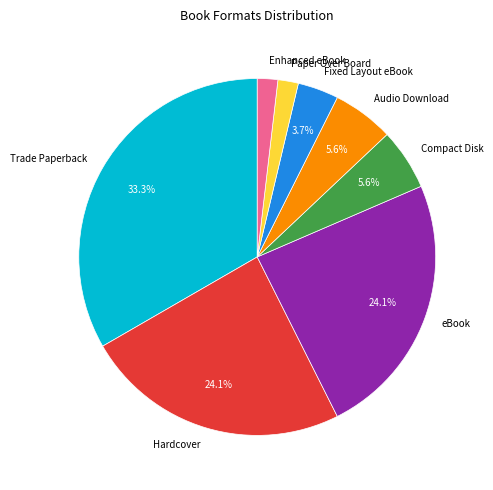

How many segments does this pie chart have?

8